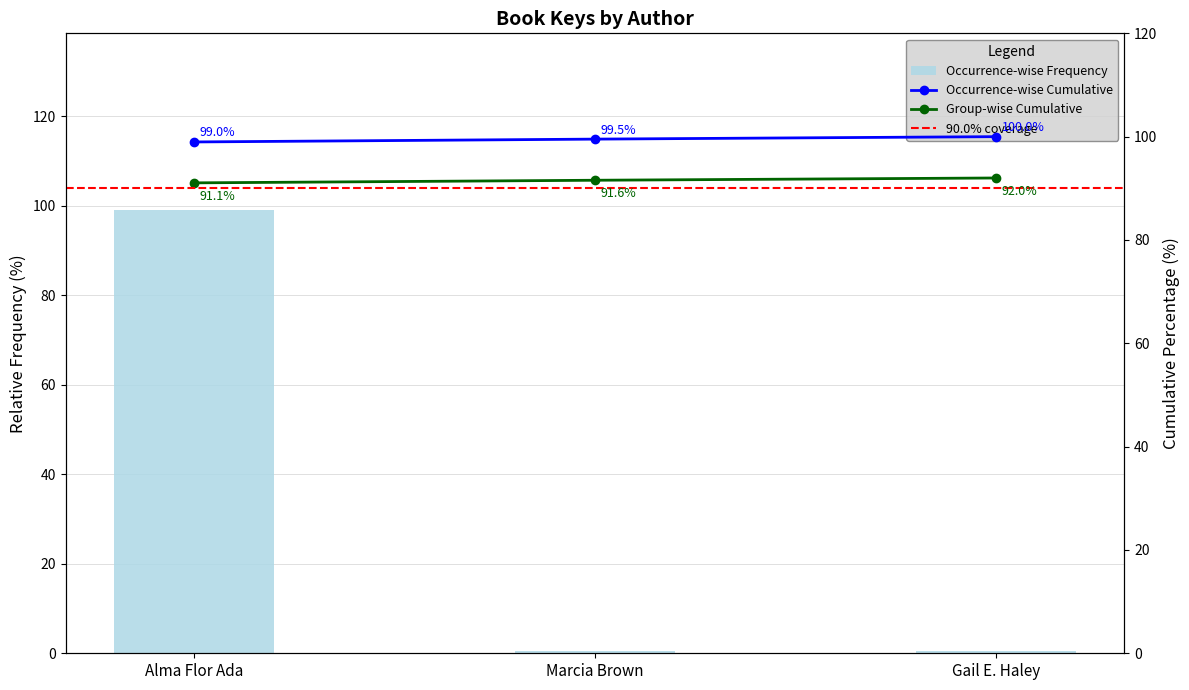

Reading right to left, what are all the values shown in this chart?

0.5	0.5	99.0